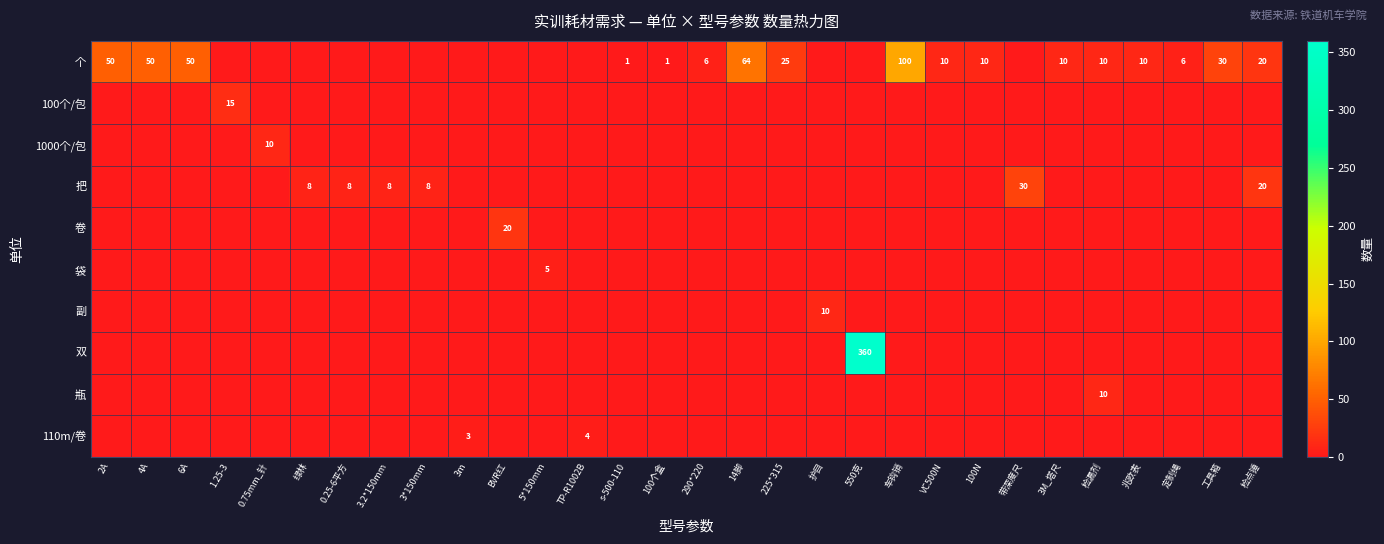

Between 兆欧表 and 检漏剂, which is larger?

兆欧表